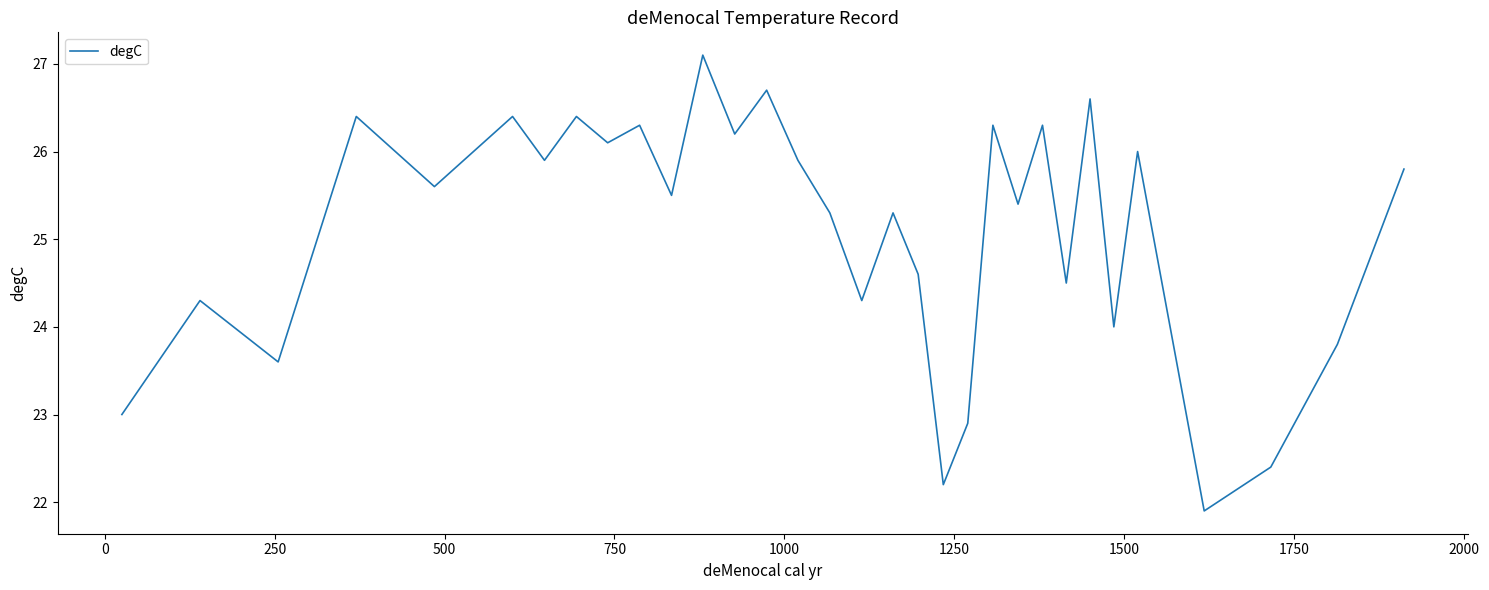

What is the difference between the maximum and minimum values?

5.2